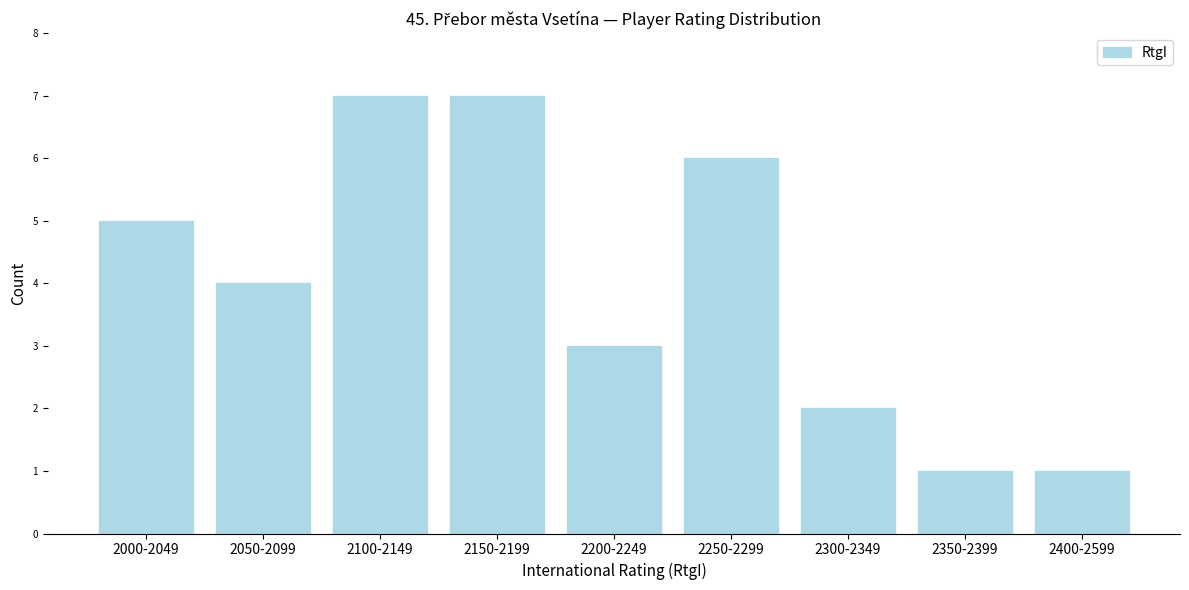

Reading right to left, extract all data points from this chart.

2400-2599=1	2350-2399=1	2300-2349=2	2250-2299=6	2200-2249=3	2150-2199=7	2100-2149=7	2050-2099=4	2000-2049=5